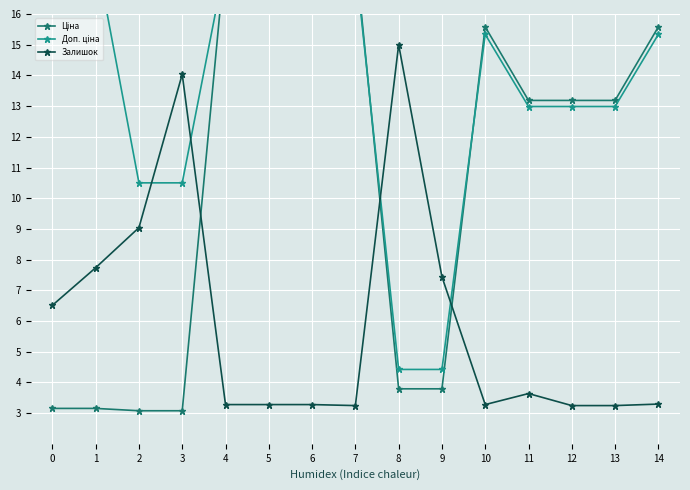

Rank the series by their average value, from lowest to highest.

Залишок, Ціна, Доп. ціна